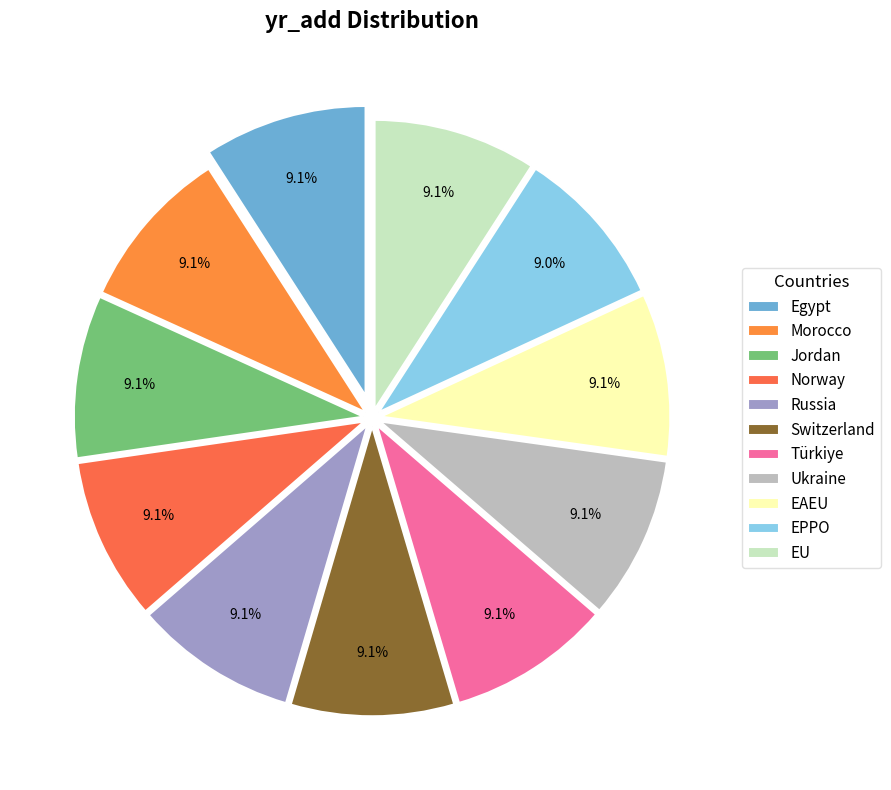

What percentage do Türkiye and Jordan together represent?

18.2%